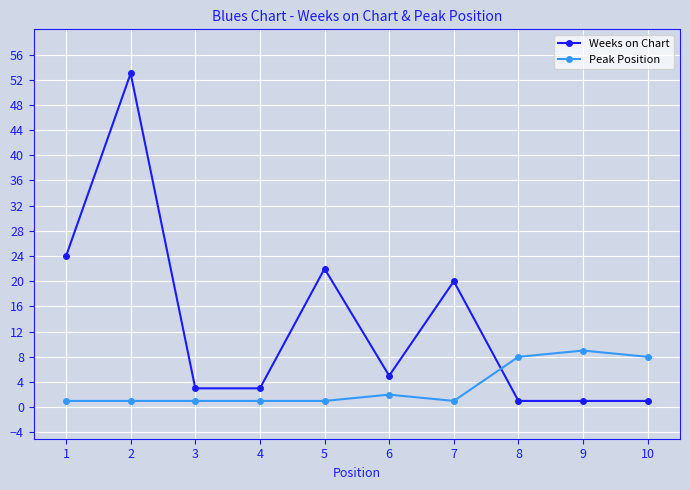

Is the value of Peak Position at 10 greater than the value of Weeks on Chart at 4?

Yes